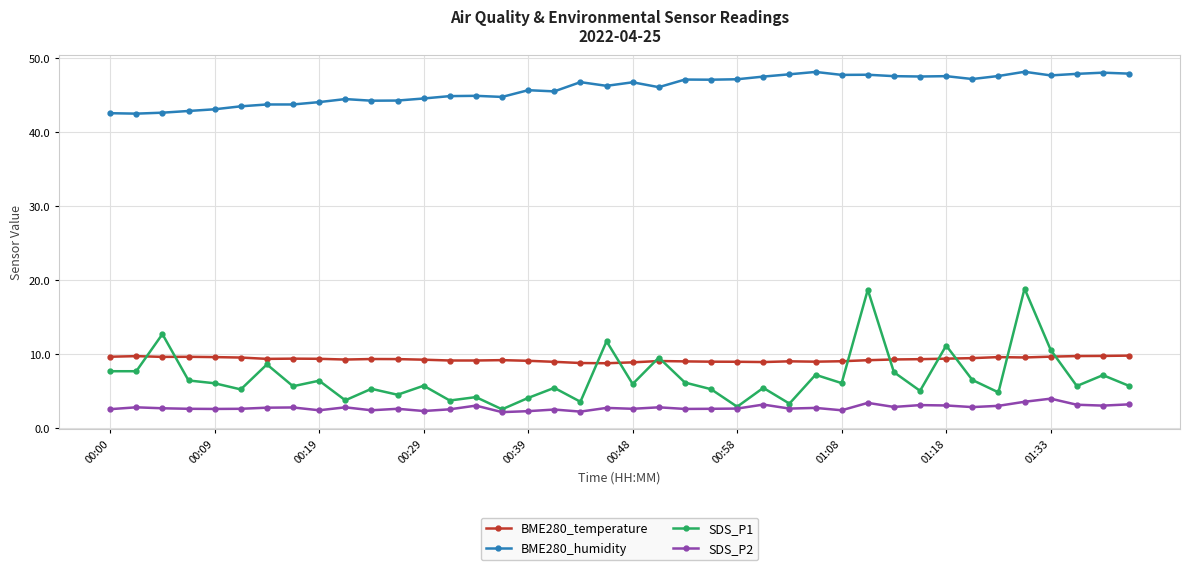

What are all the series names shown in the legend?

BME280_temperature, BME280_humidity, SDS_P1, SDS_P2